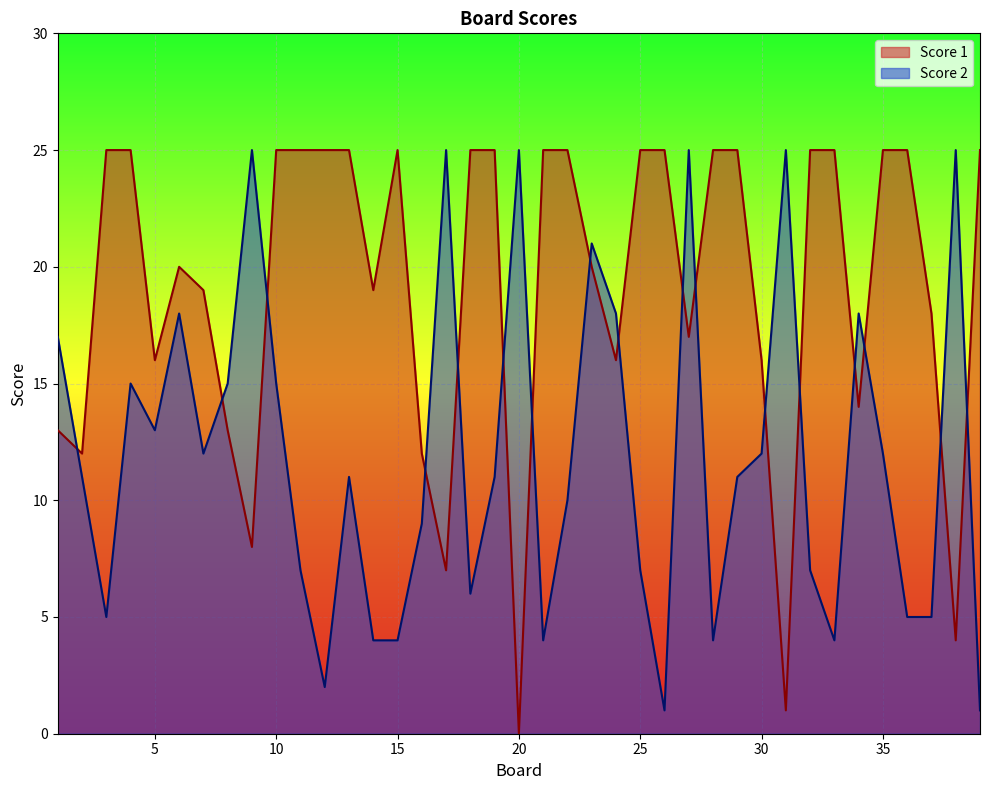

Between 2 and 4, which is larger?

4